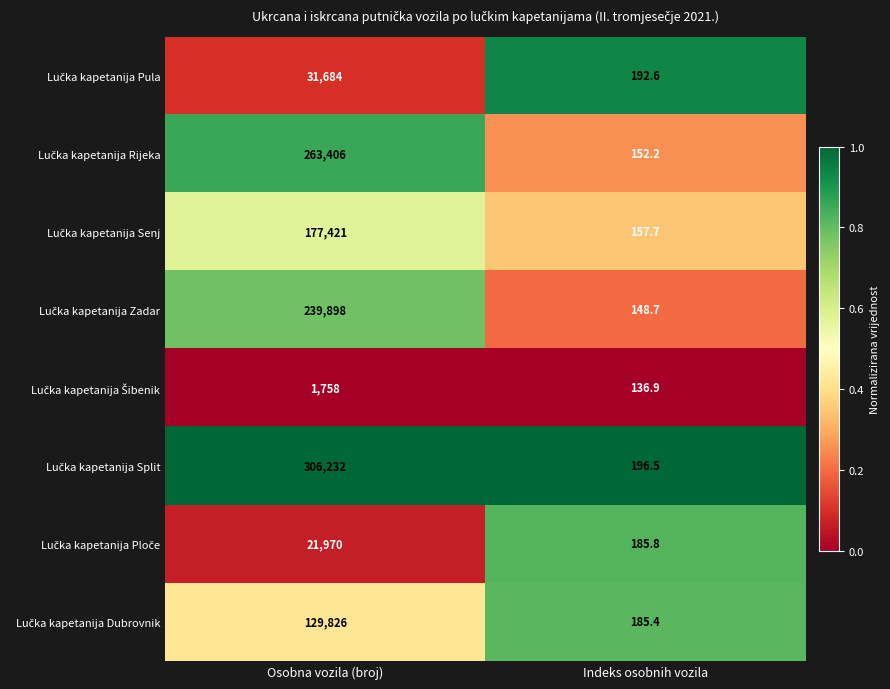

What is the difference between the highest and lowest values at Osobna vozila (broj)?

304474.0